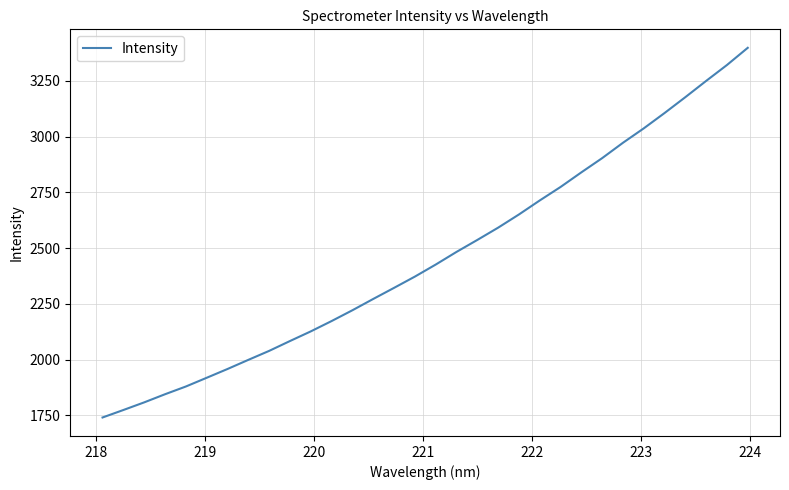

What is the minimum value shown in the chart?

1740.1